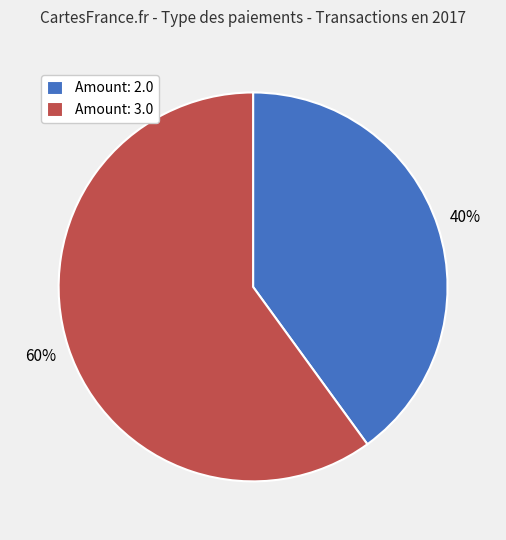

Which has a higher value, Amount: 3.0 or Amount: 2.0?

Amount: 3.0